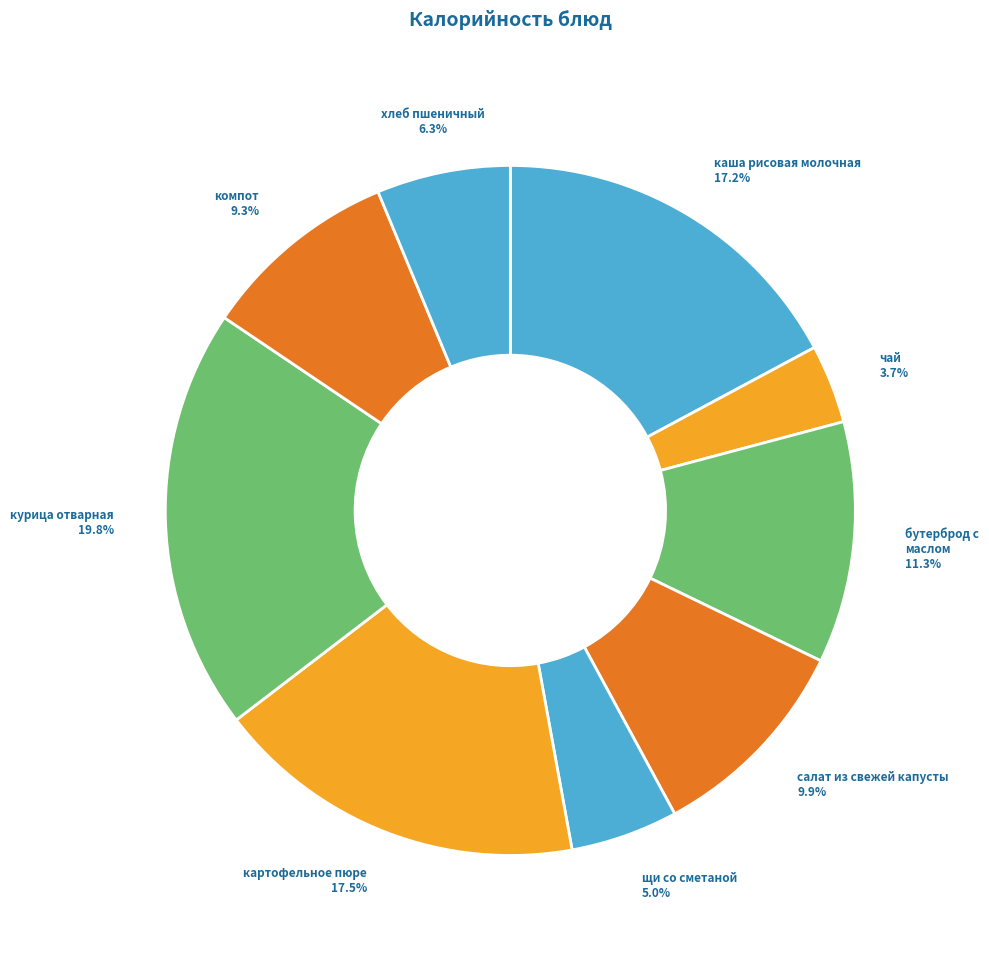

True or false: хлеб пшеничный accounts for 6% of the total.

True